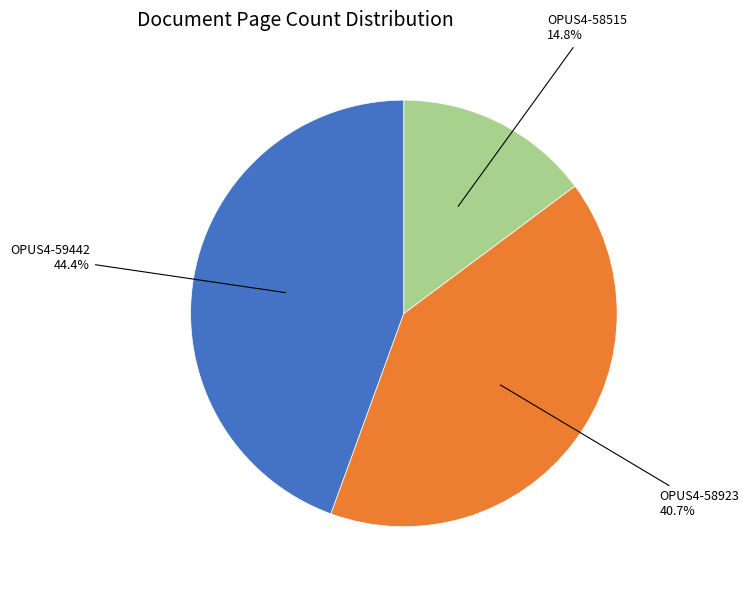

Does any single category account for the majority?

No